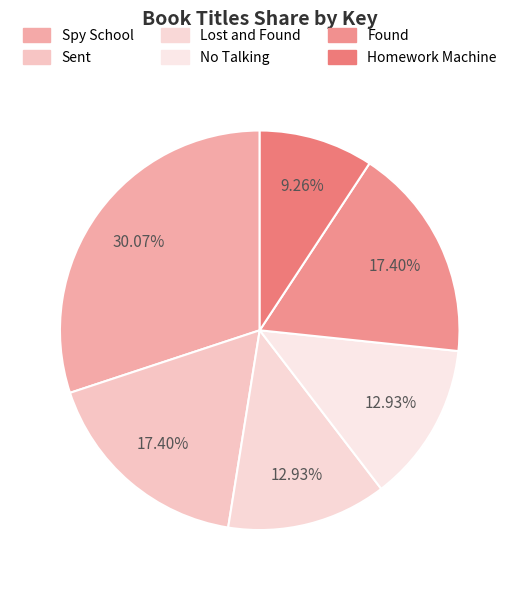

True or false: Spy School accounts for 24% of the total.

False